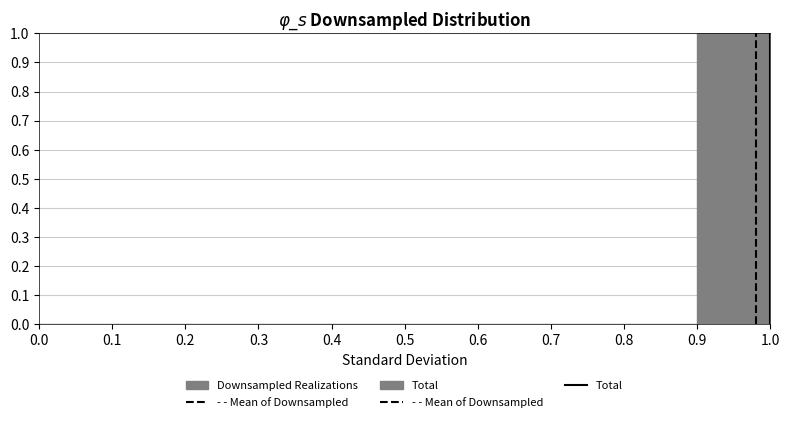

Which range on the x-axis has the tallest bar?

0.9 to 1.0